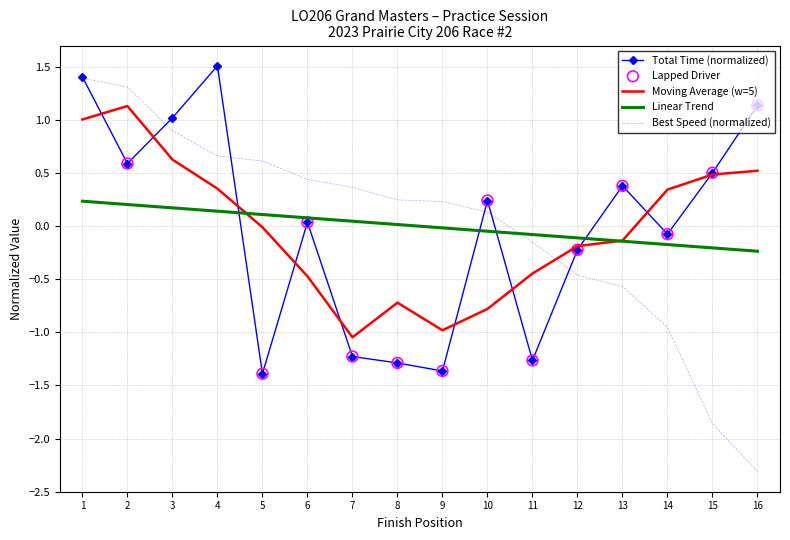

Is the value of Linear Trend at 7 greater than the value of Best Speed (normalized) at 5?

No